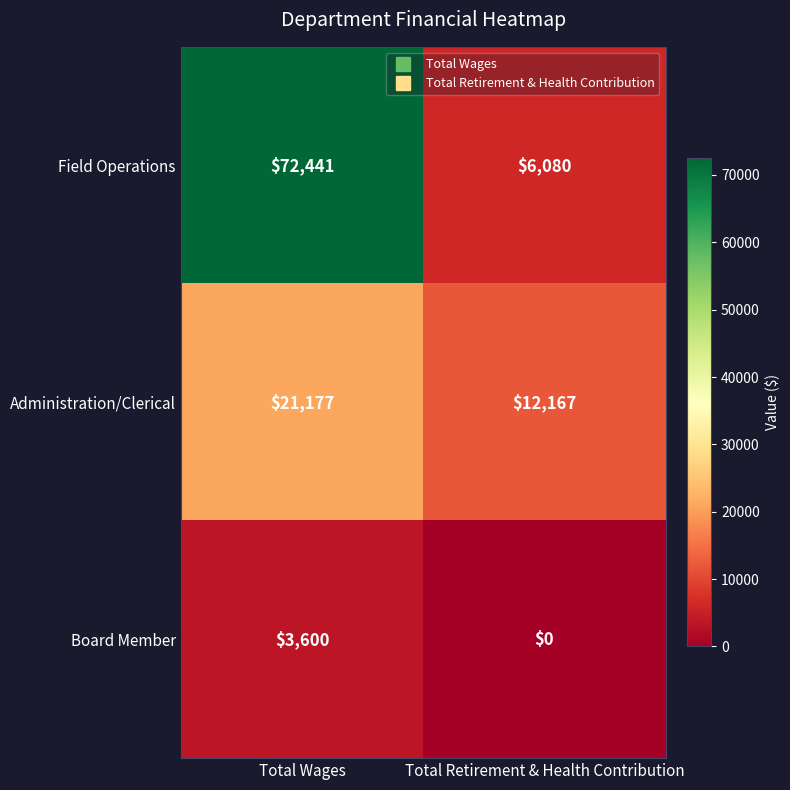

Rank the series at Total Retirement & Health Contribution from lowest to highest value.

Board Member, Field Operations, Administration/Clerical